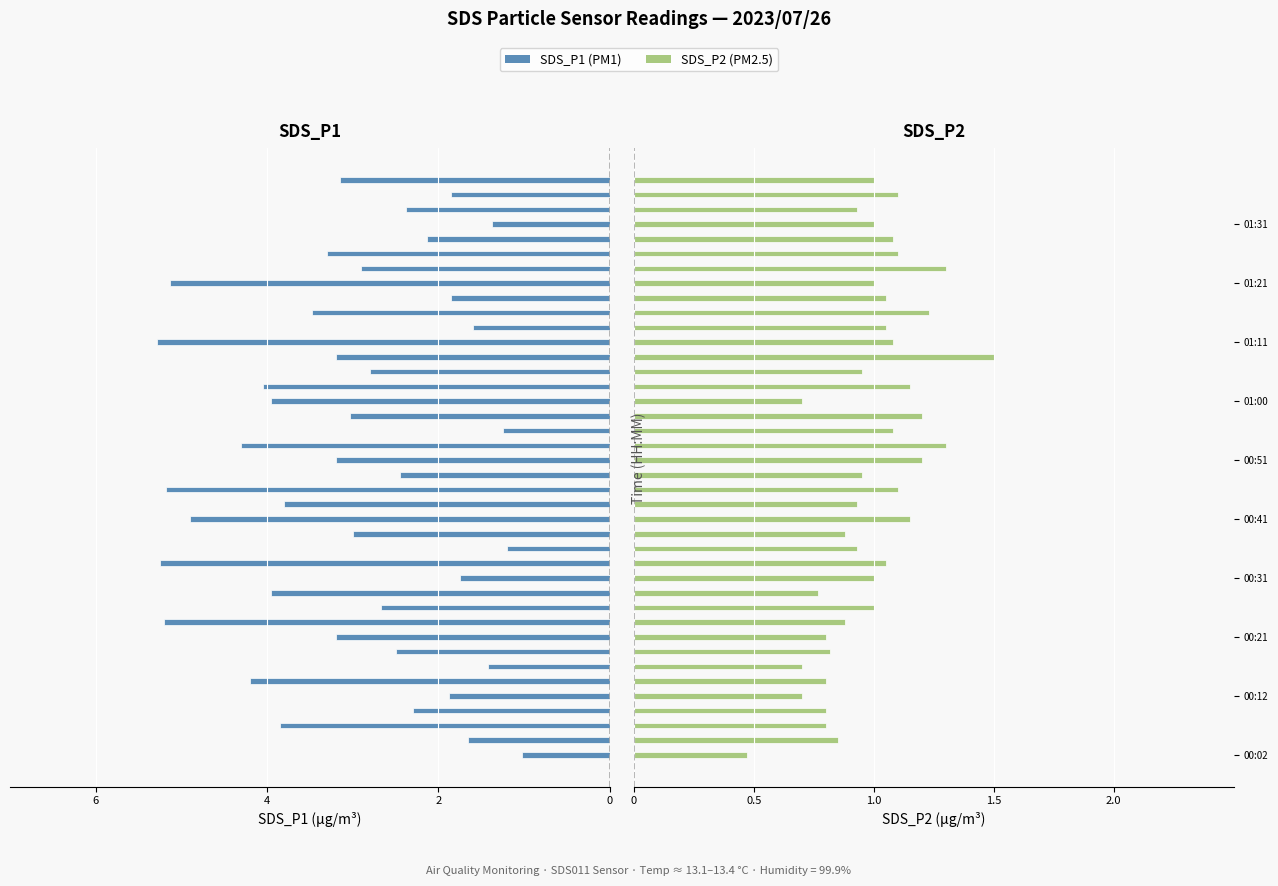

How many groups of bars are there?

40